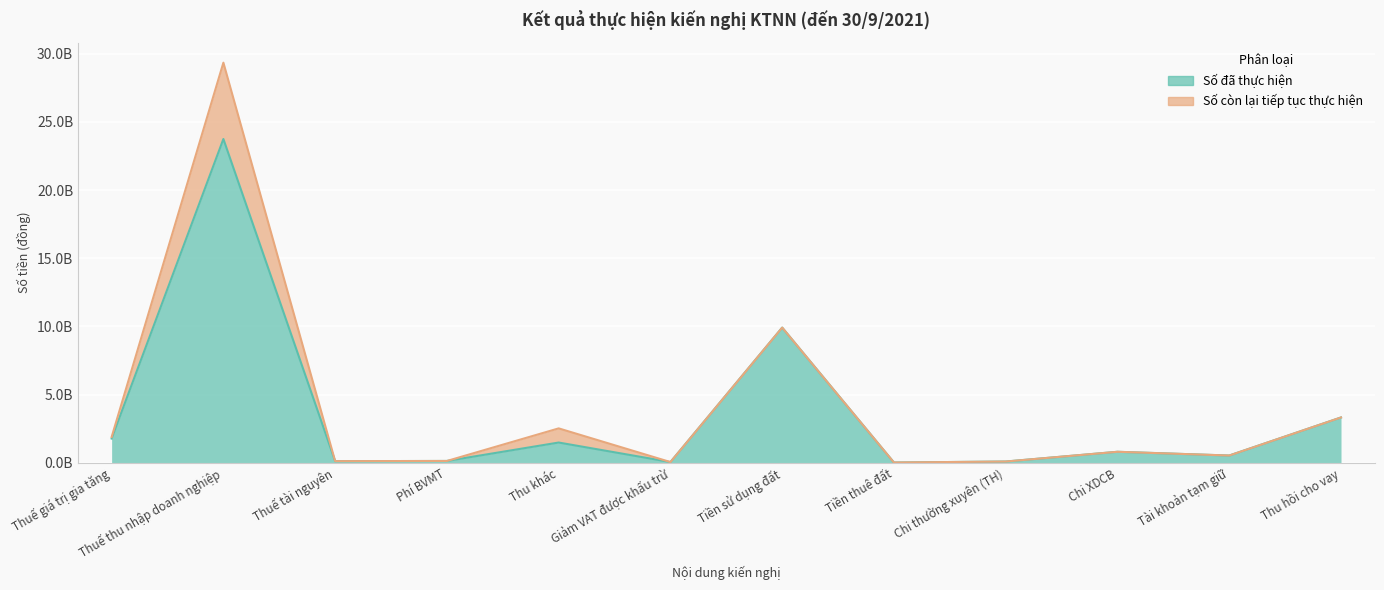

The chart shows a value of 854685547 at Thuế giá trị gia tăng. True or false?

False